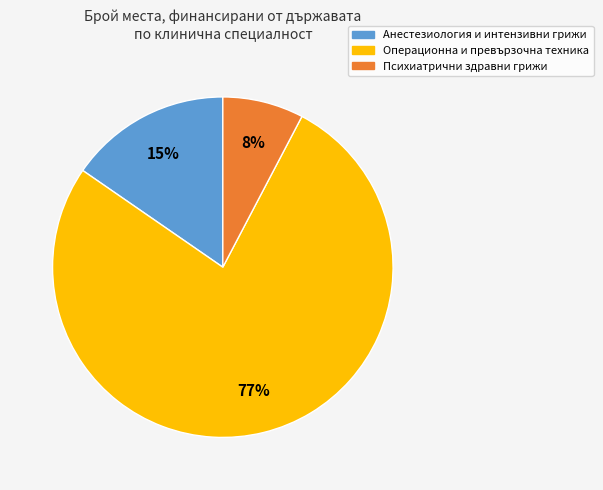

What percentage is the Психиатрични здравни грижи slice, to the nearest percent?

8%